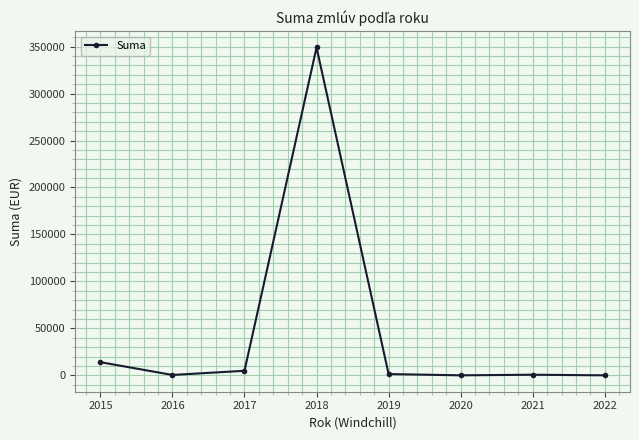

What is the average value?

46287